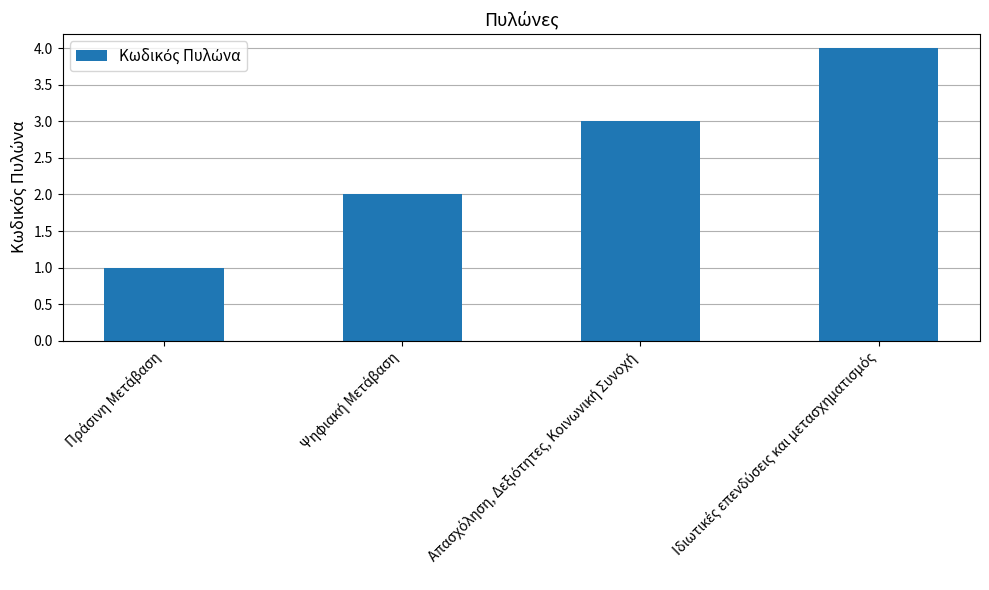

What is the greatest value displayed?

4